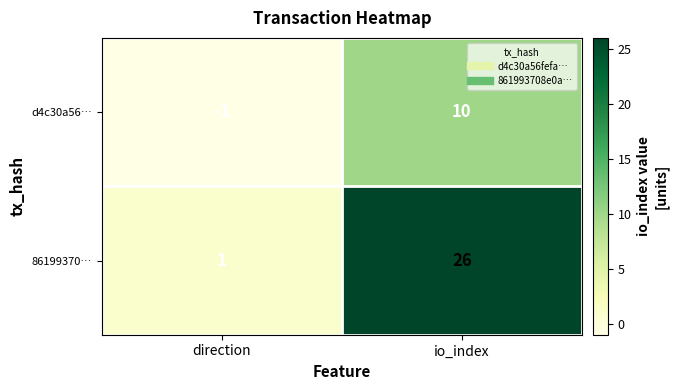

Rank the series by their average value, from lowest to highest.

d4c30a56…, 86199370…